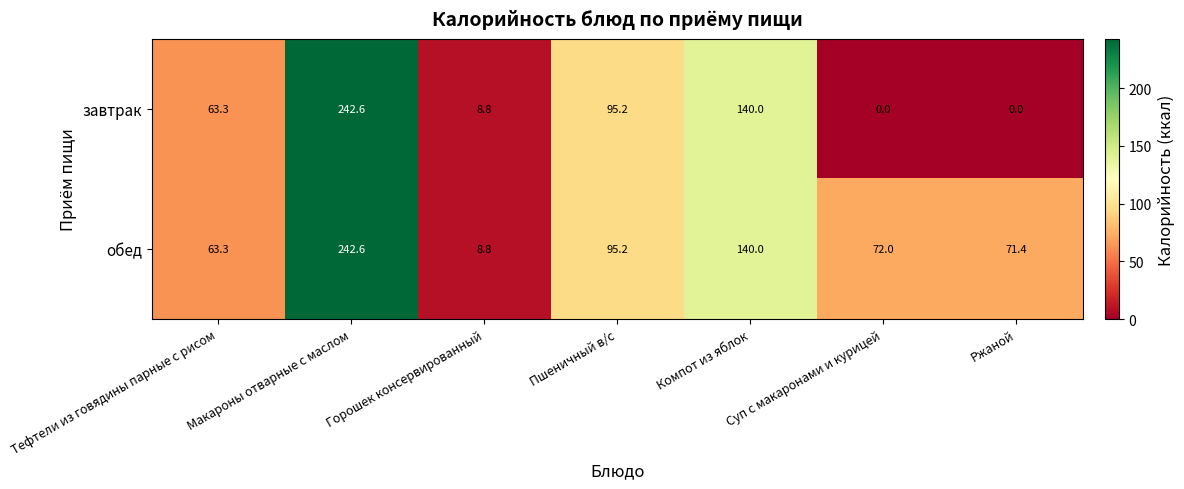

At how many categories does at least one series exceed 166?

1